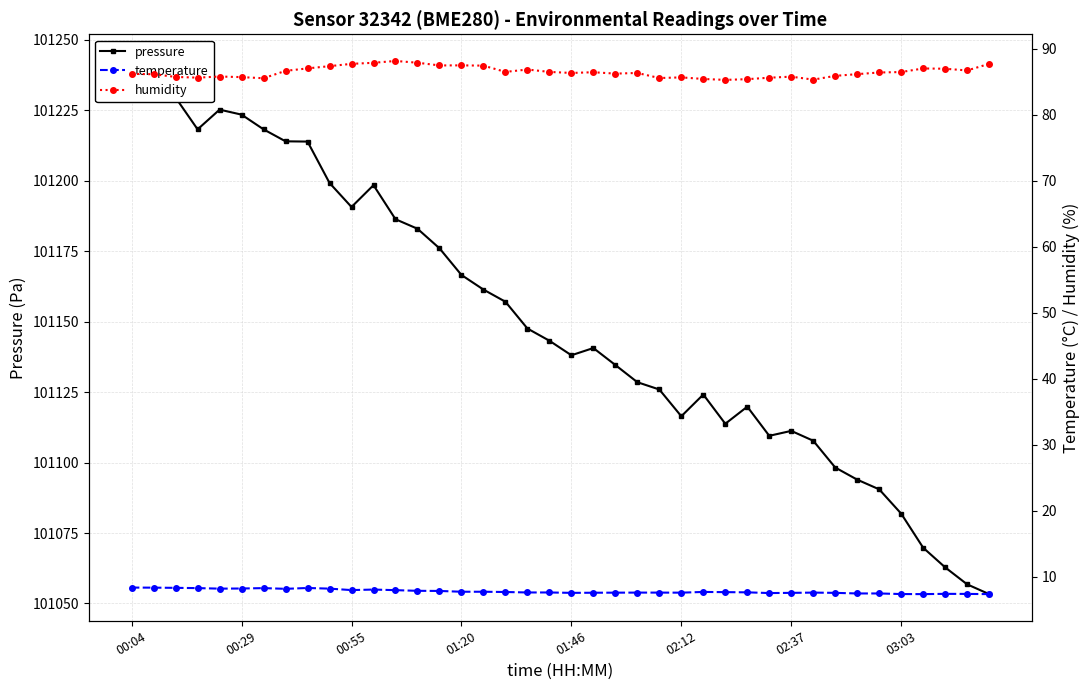

What is the average value of the humidity series?

86.5